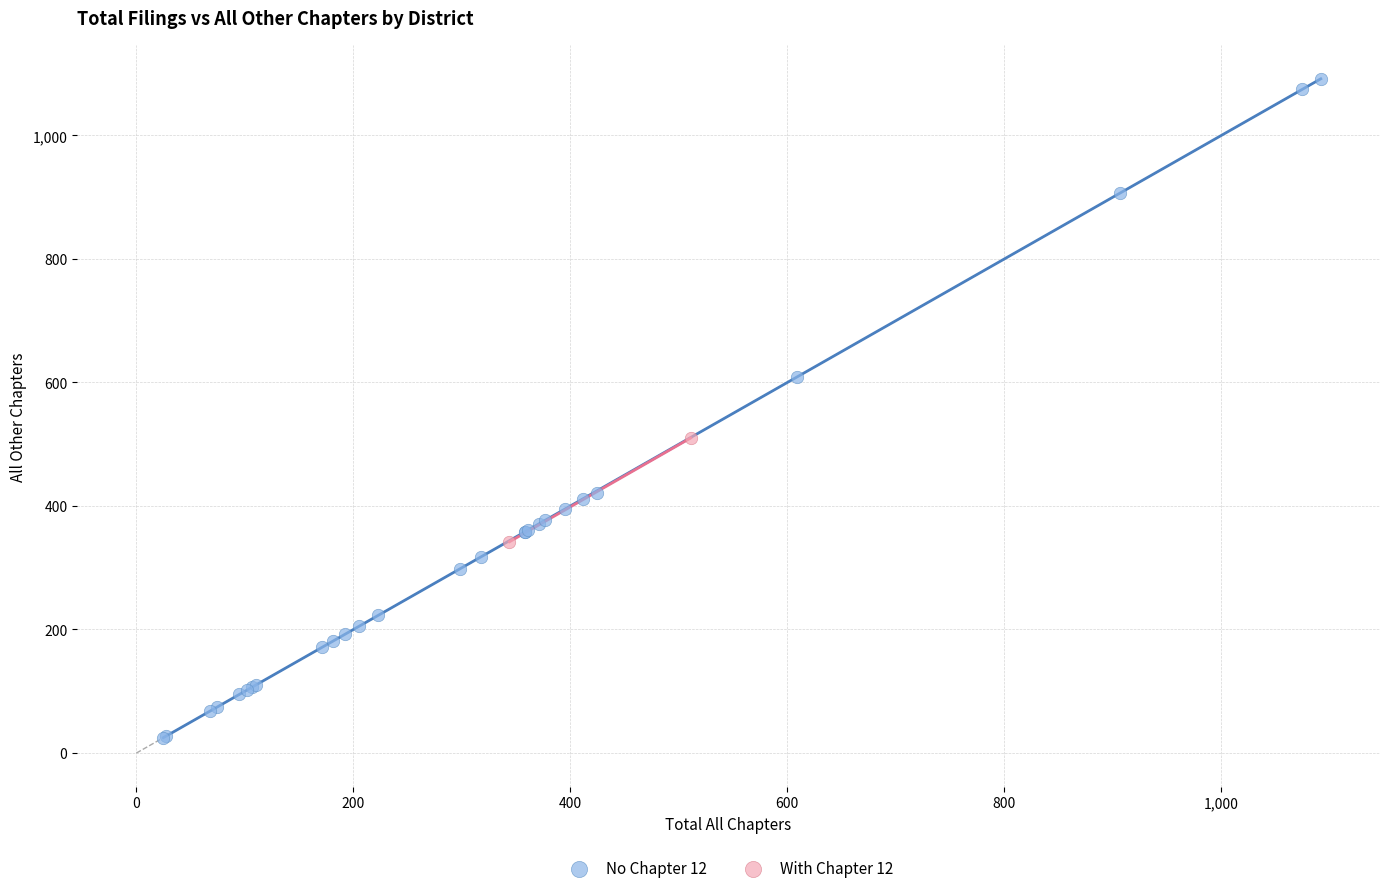

Which series reaches the maximum Y coordinate?

No Chapter 12